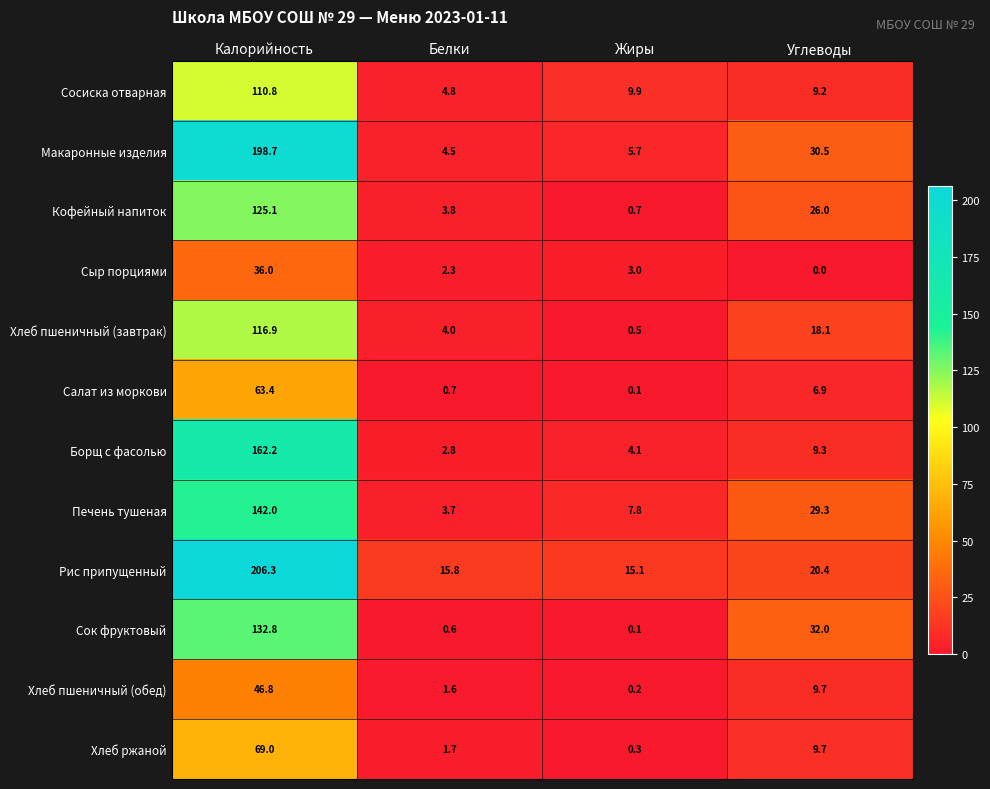

At how many categories does at least one series exceed 170?

1